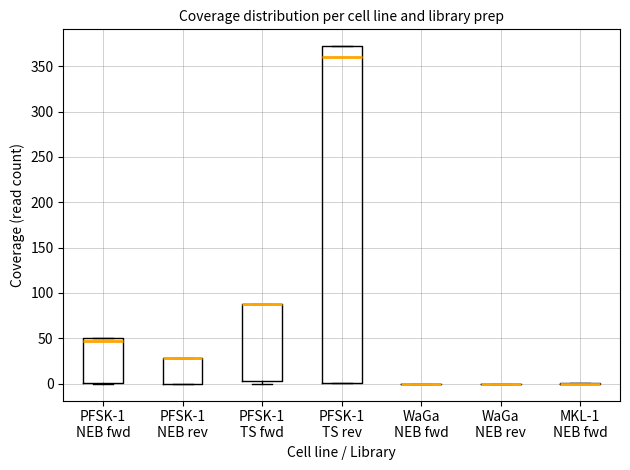

Comparing the boxes themselves (not the whiskers), which one is the tallest?

PFSK-1 TS rev